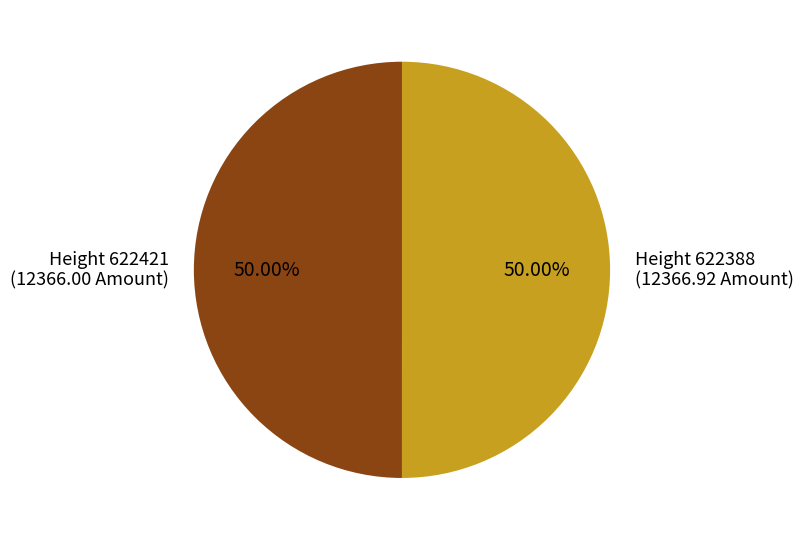

How many slices are in this pie chart?

2